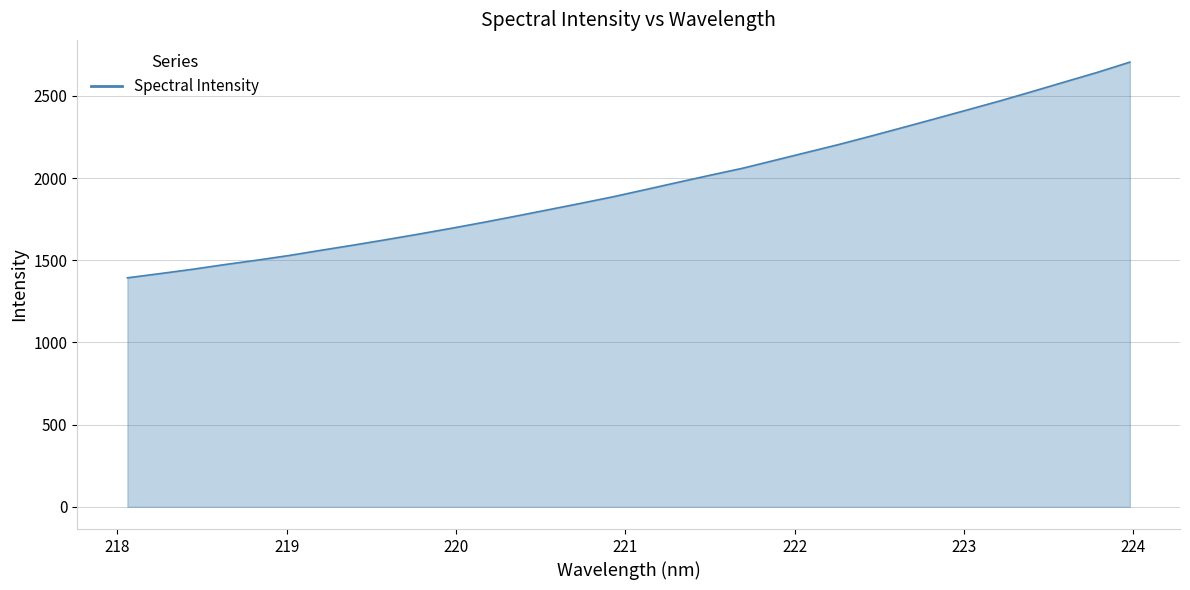

What is the maximum value shown in the chart?

2705.5